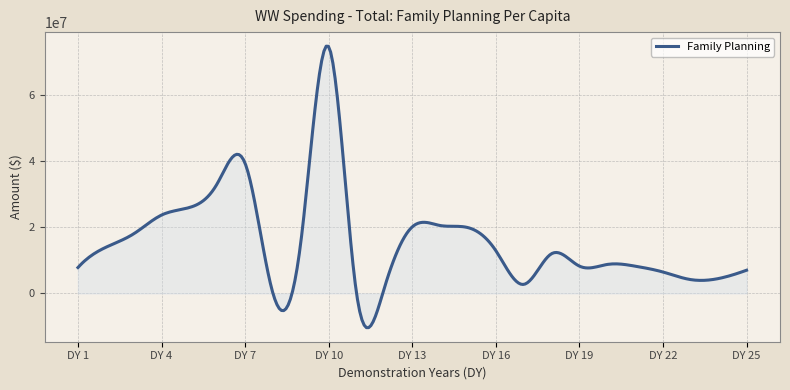

What is the difference between the second highest and minimum values?

85018567.0